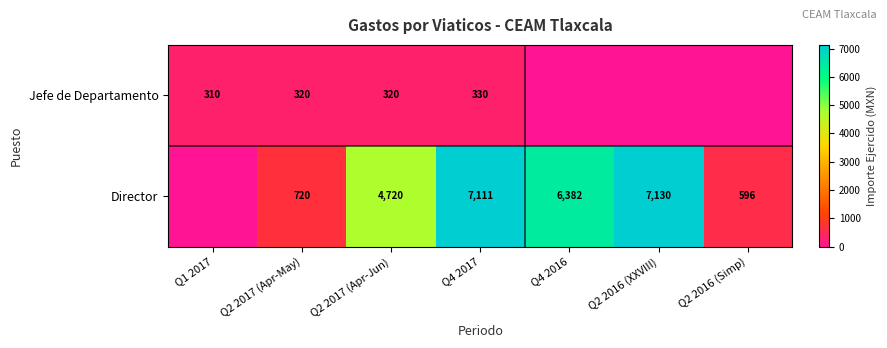

What is the total value across all series at Q2 2017 (Apr-May)?

1040